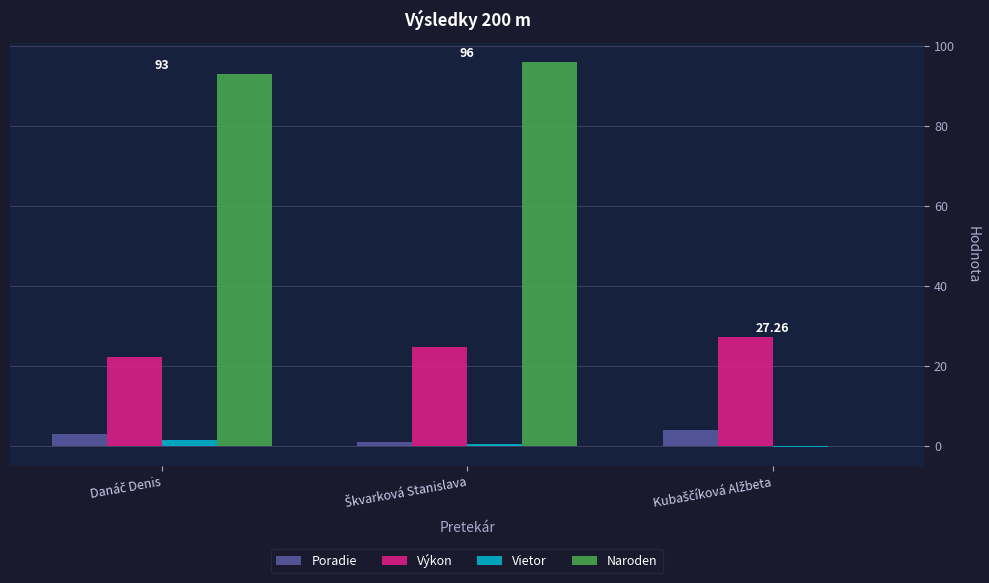

Which series has the largest range (max minus min)?

Naroden